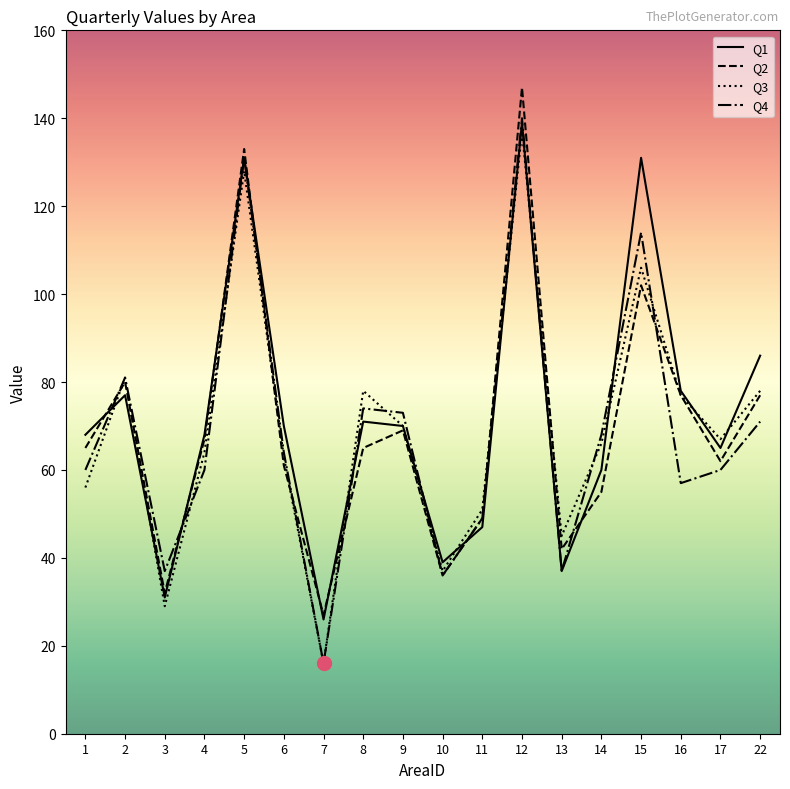

In Q2, how many points are higher than both neighbors (excluding endpoints)?

5